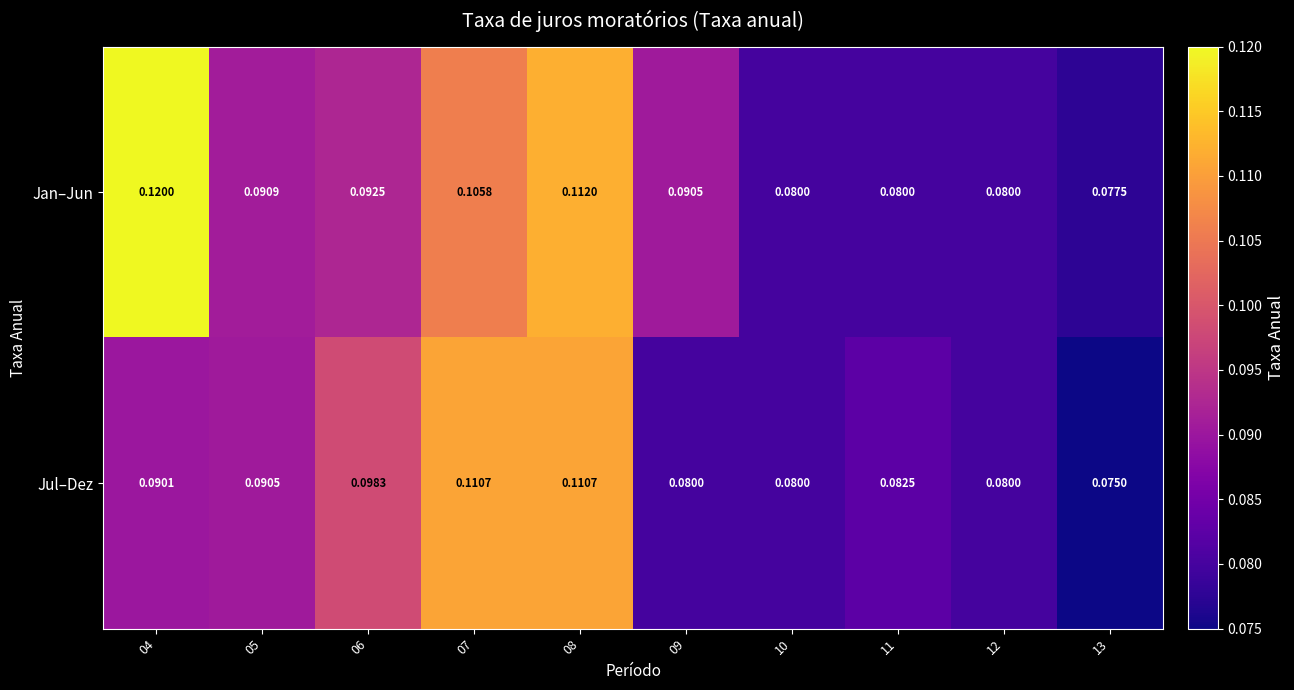

What is the total value across all series at 12?

0.2